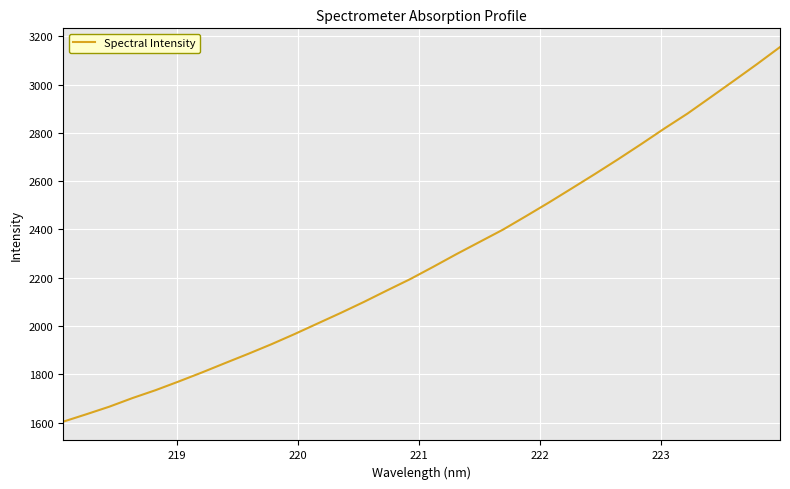

What is the difference between the maximum and minimum values?

1551.7